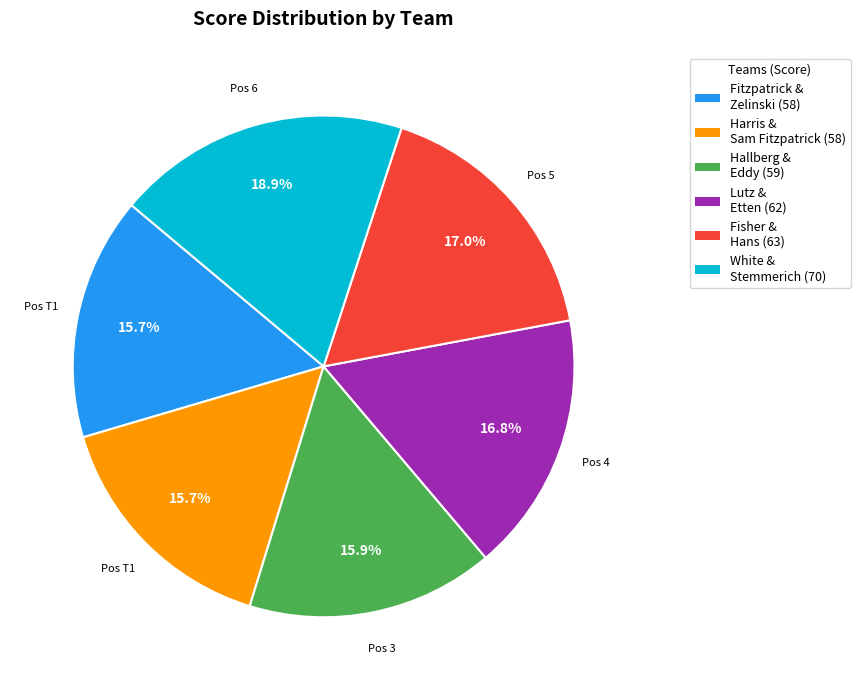

To the nearest percent, what is the difference between the largest and smallest slice percentages?

3%